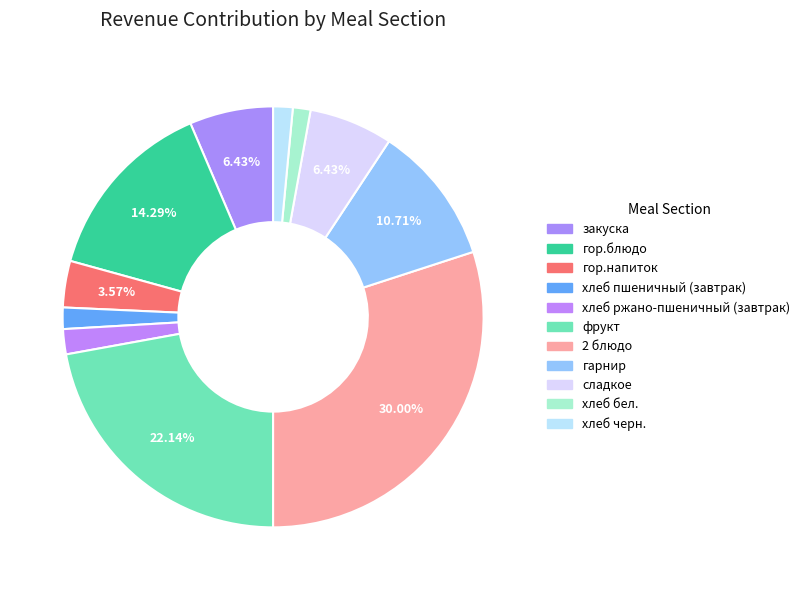

How many segments does this pie chart have?

11